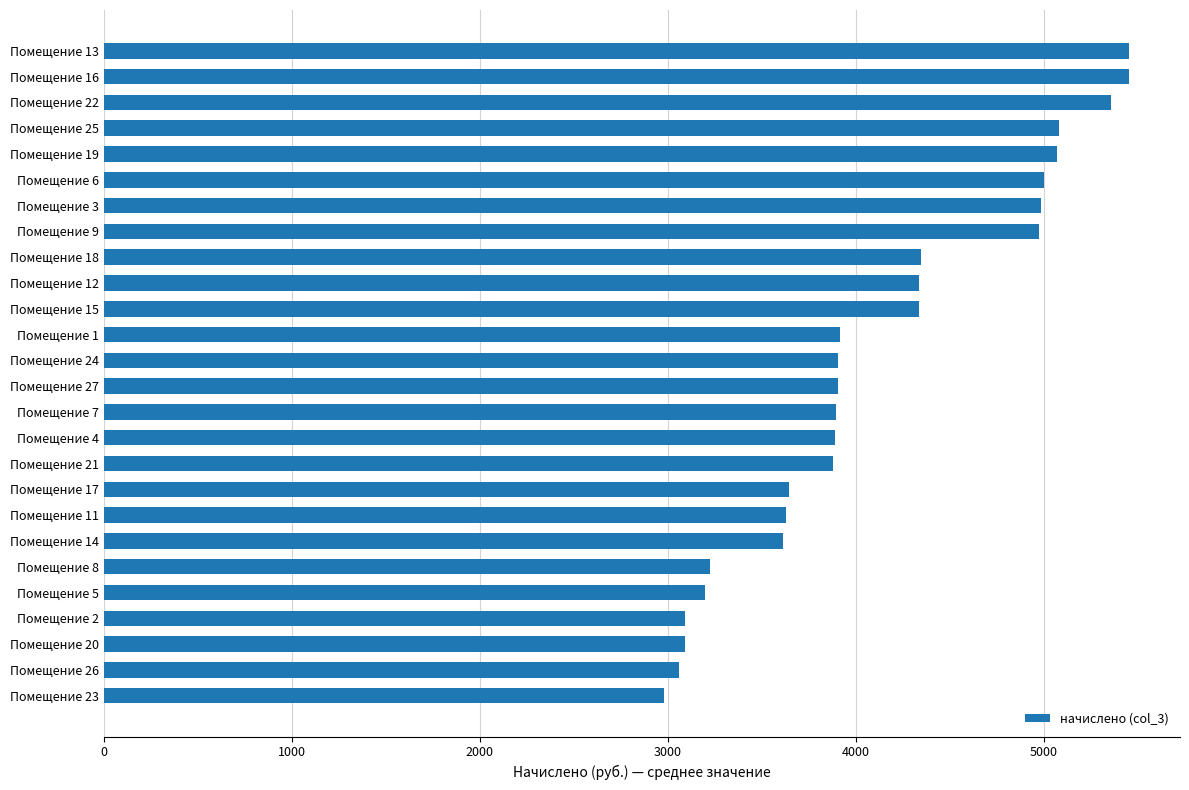

The value at Помещение 27 is 970.5. True or false?

False